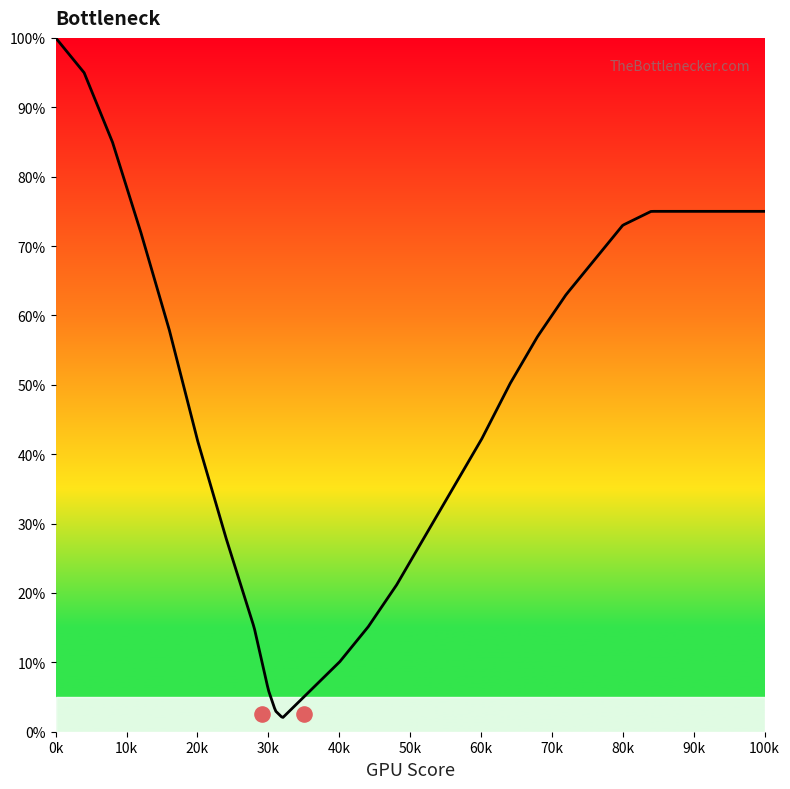

Between 31 and 76, which is larger?

76